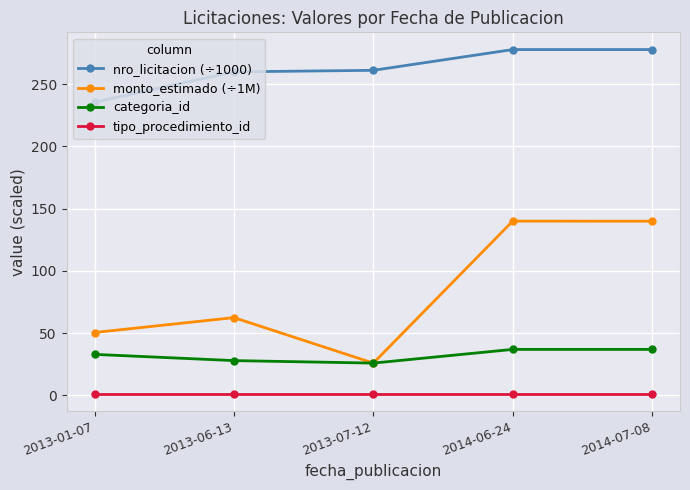

What is the sum of all monto_estimado (÷1M) values?

419.0